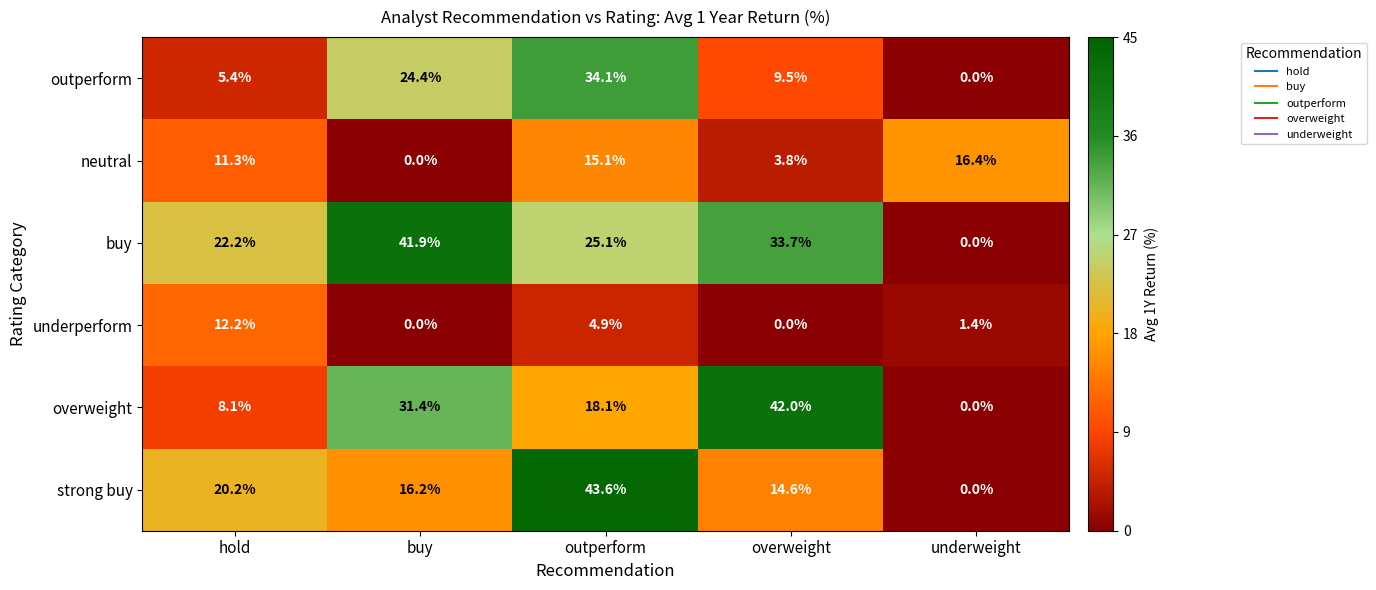

Reading left to right, what are all the values shown in this chart?

outperform: 5.4	24.4	34.1	9.5	0.0
neutral: 11.3	0.0	15.1	3.8	16.4
buy: 22.2	41.9	25.1	33.7	0.0
underperform: 12.2	0.0	4.9	0.0	1.4
overweight: 8.1	31.4	18.1	42.0	0.0
strong buy: 20.2	16.2	43.6	14.6	0.0